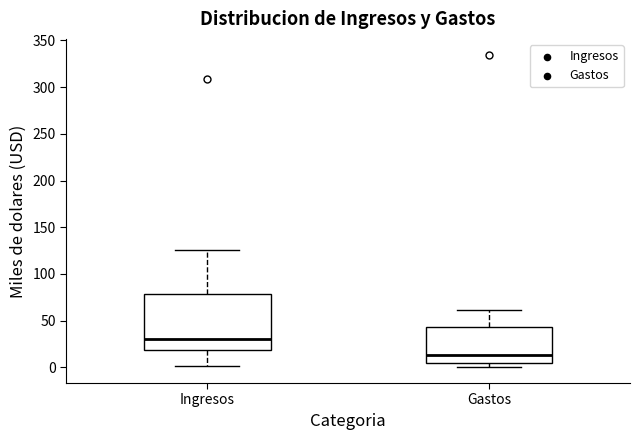

Which box is the tallest, from its lower edge to its upper edge?

Ingresos